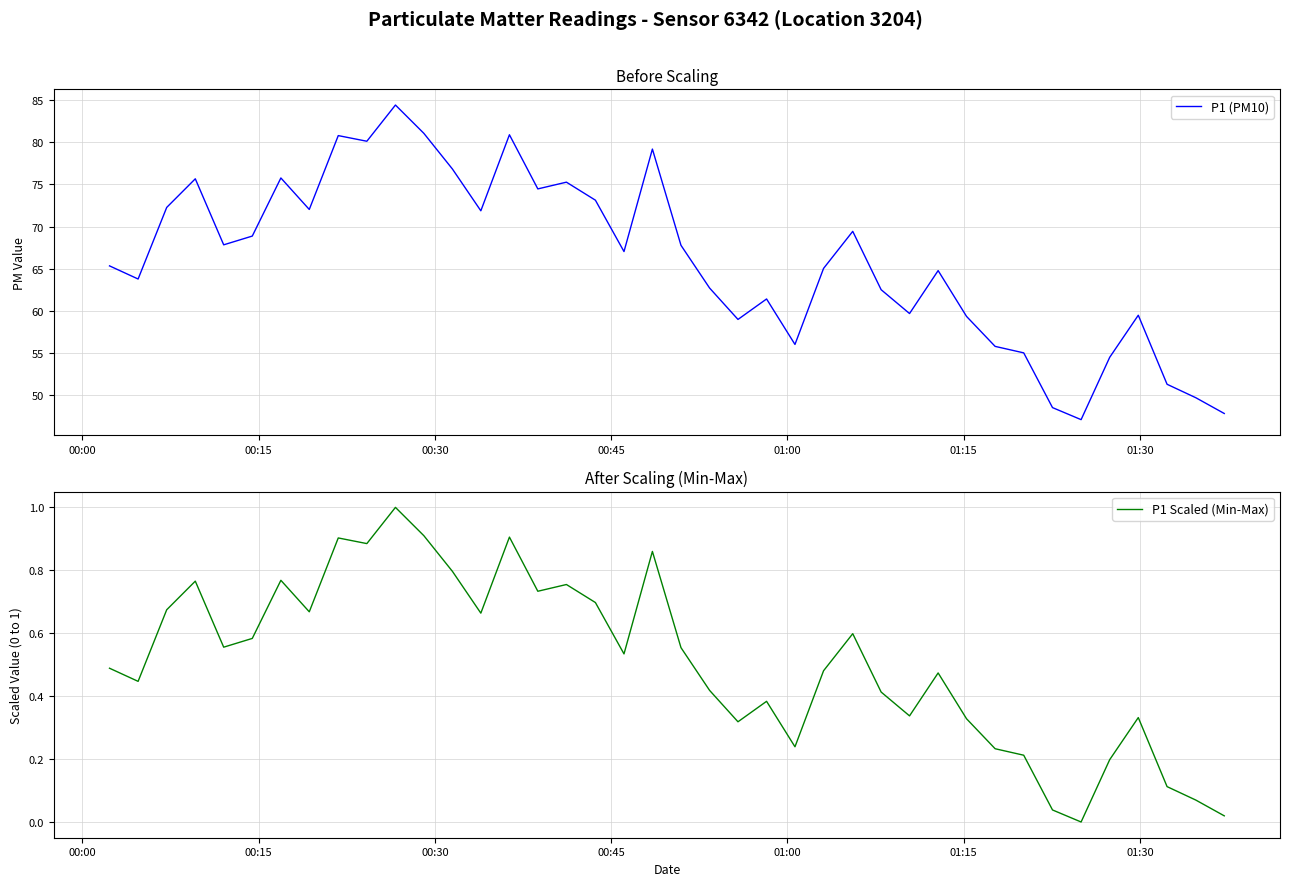

What is the value of the P1 Scaled (Min-Max) point at the 27th from the left?

0.6